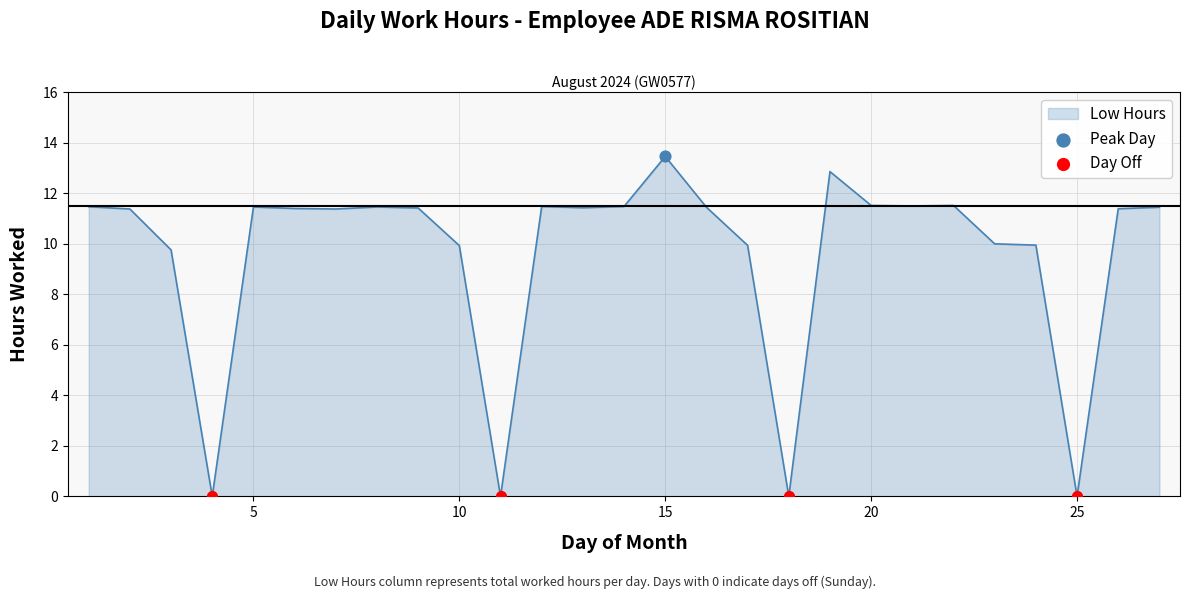

What is the maximum value shown in the chart?

13.5